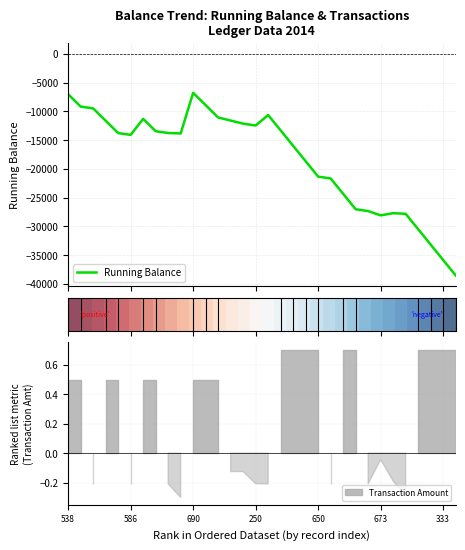

Where does the Running Balance series first go above -13767?

538